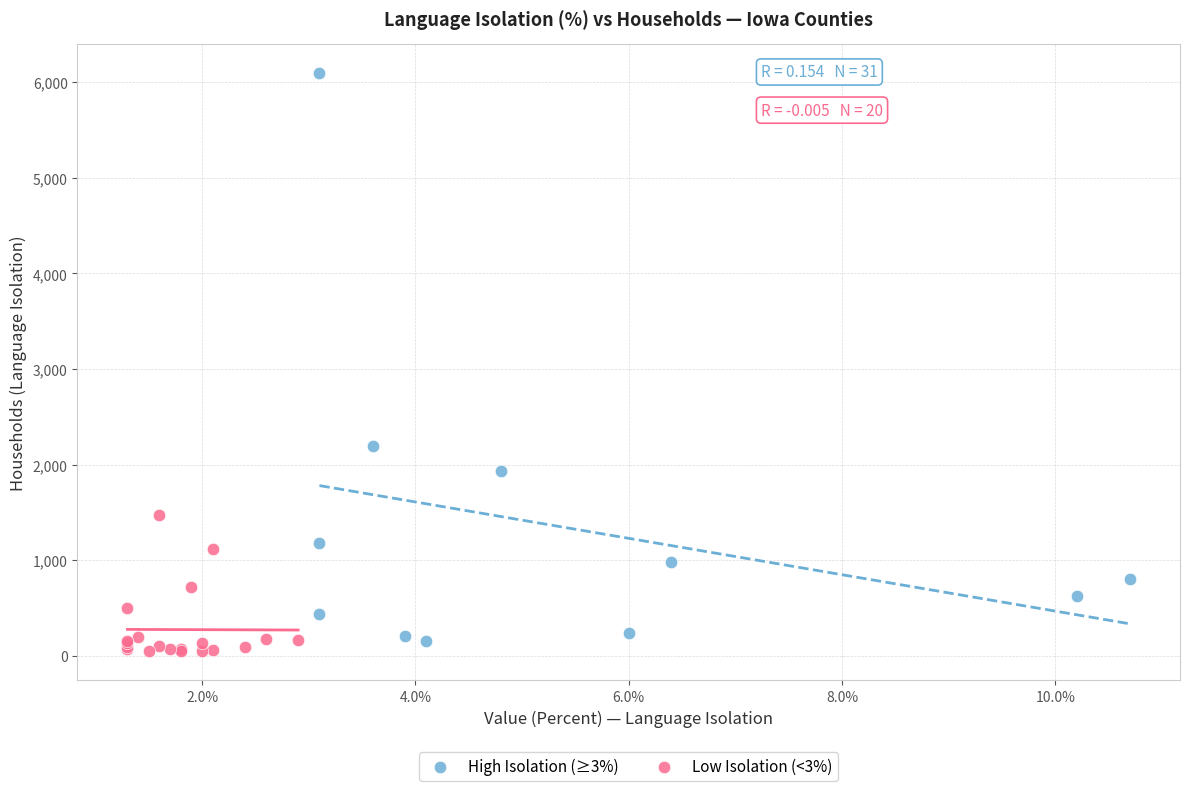

Which series reaches the minimum Y coordinate?

Low Isolation (<3%)